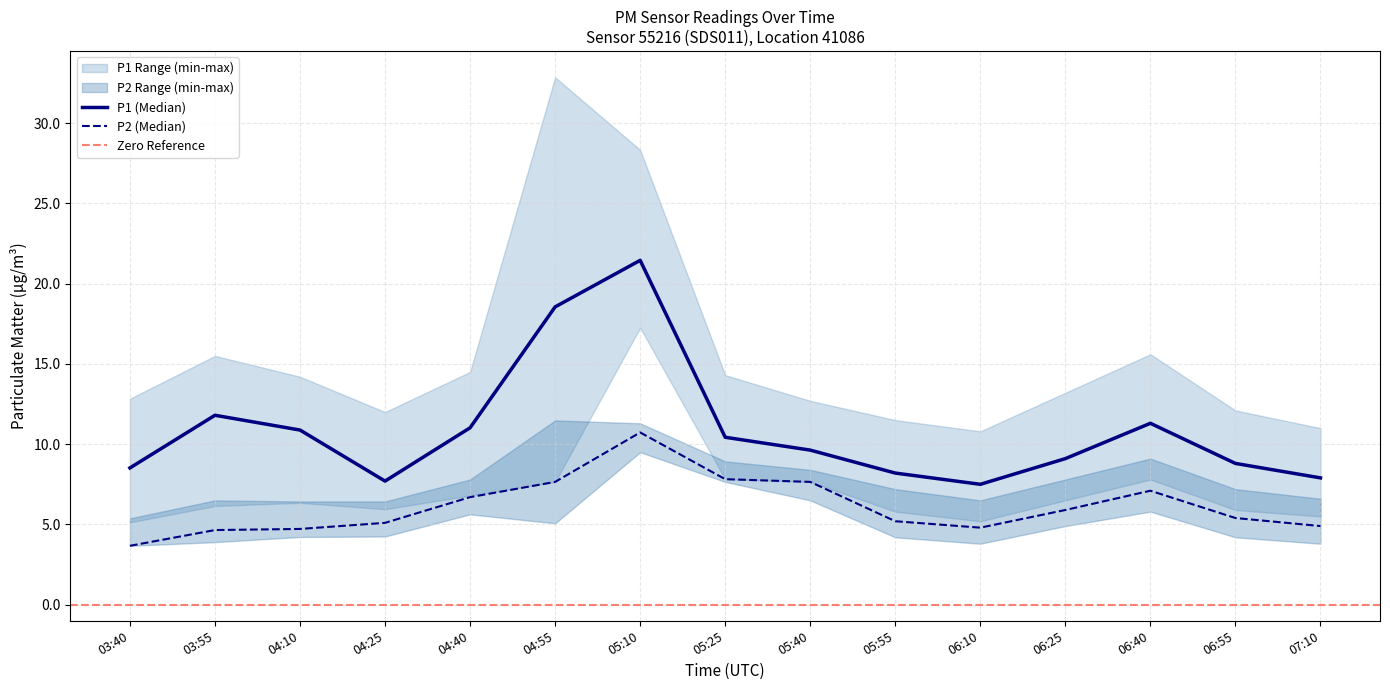

What is the value of the P2_upper point at the 10th from the left?

7.2